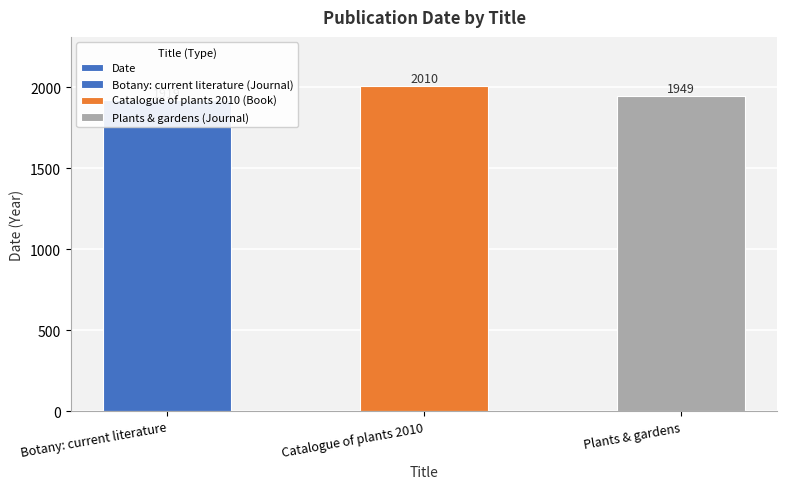

What is the change in value from Botany: current literature to Plants & gardens?

+30